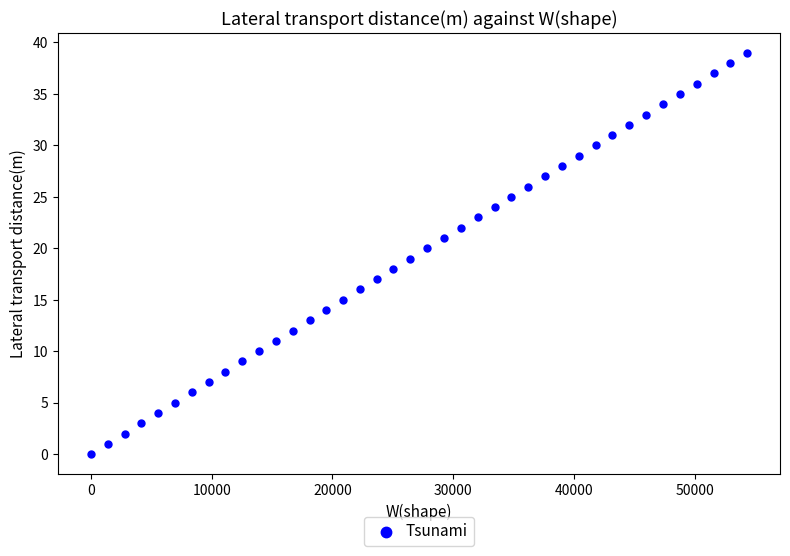

What is the range of Y values (max minus min)?

39